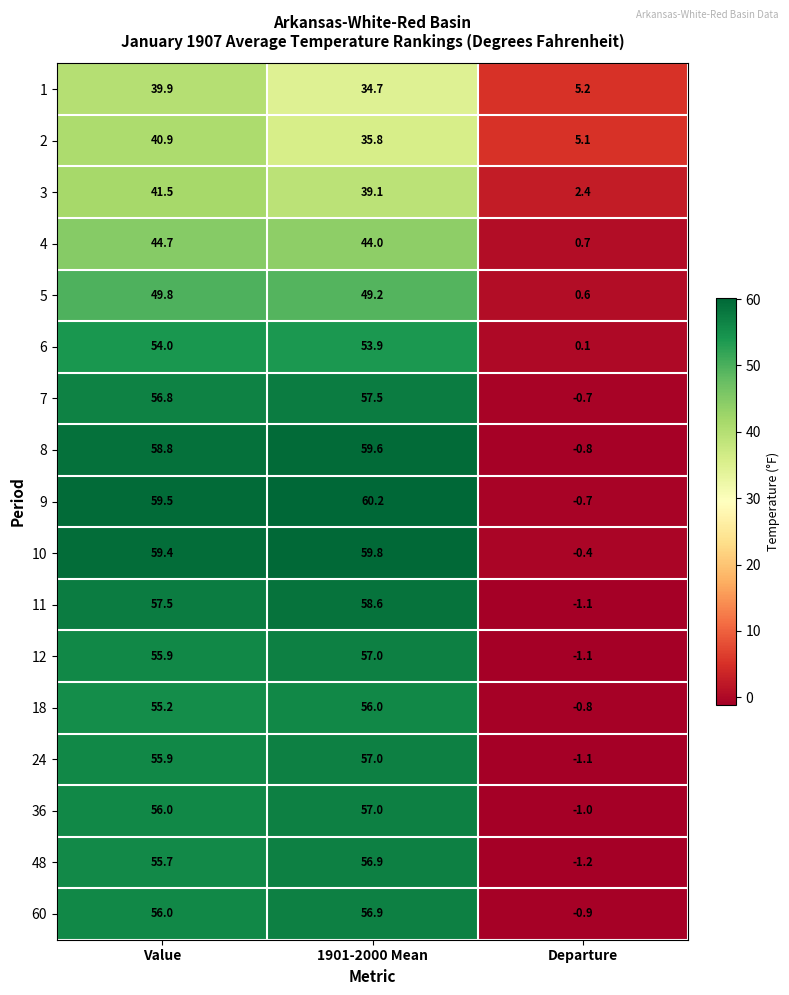

What is the difference between the maximum and minimum values in the 3 series?

39.1